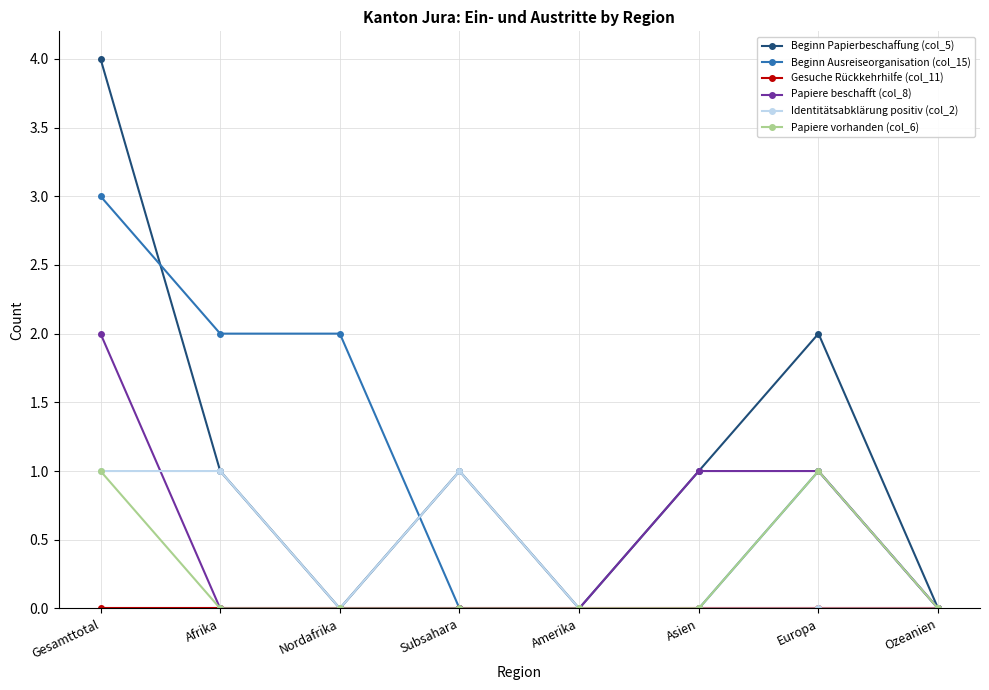

In Beginn Papierbeschaffung (col_5), how many points are lower than both neighbors (excluding endpoints)?

2